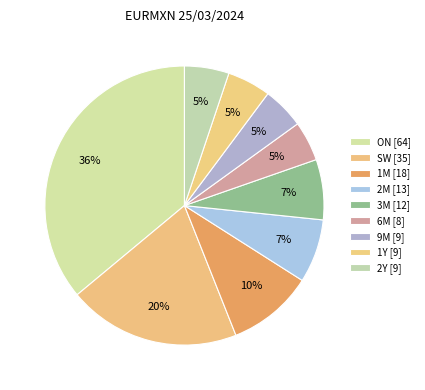

Is there a majority slice in this chart?

No